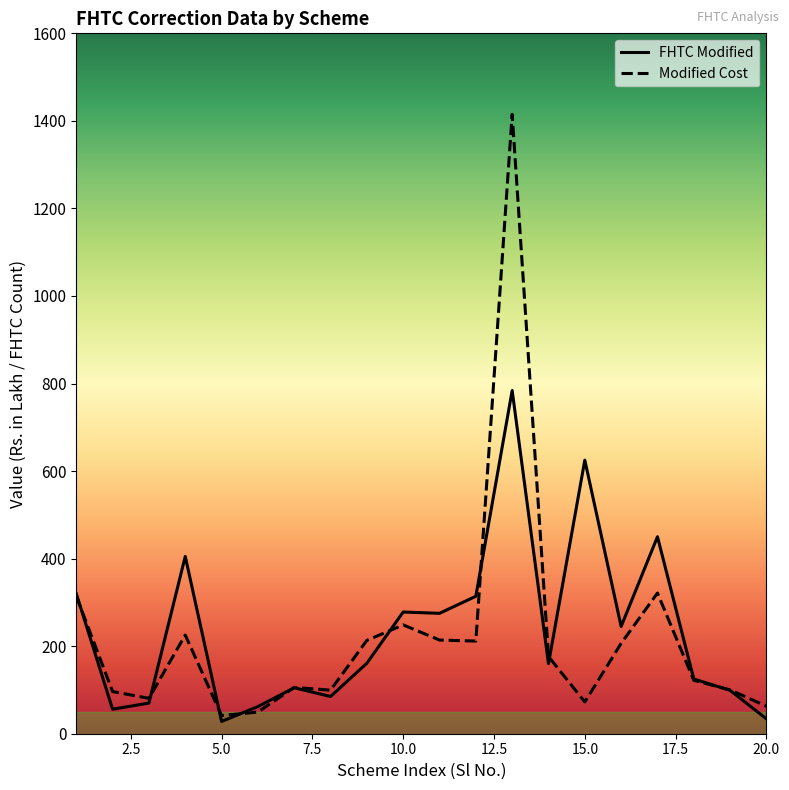

List the series in order of their peak value, highest first.

Modified Cost, FHTC Modified